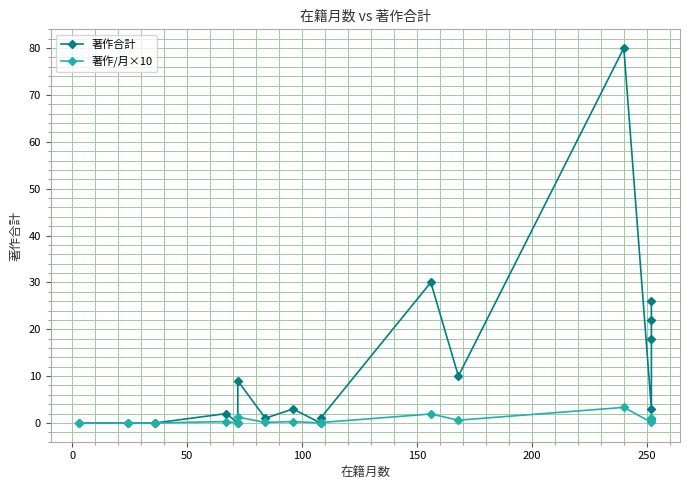

What is the maximum value shown in the chart?

80.0